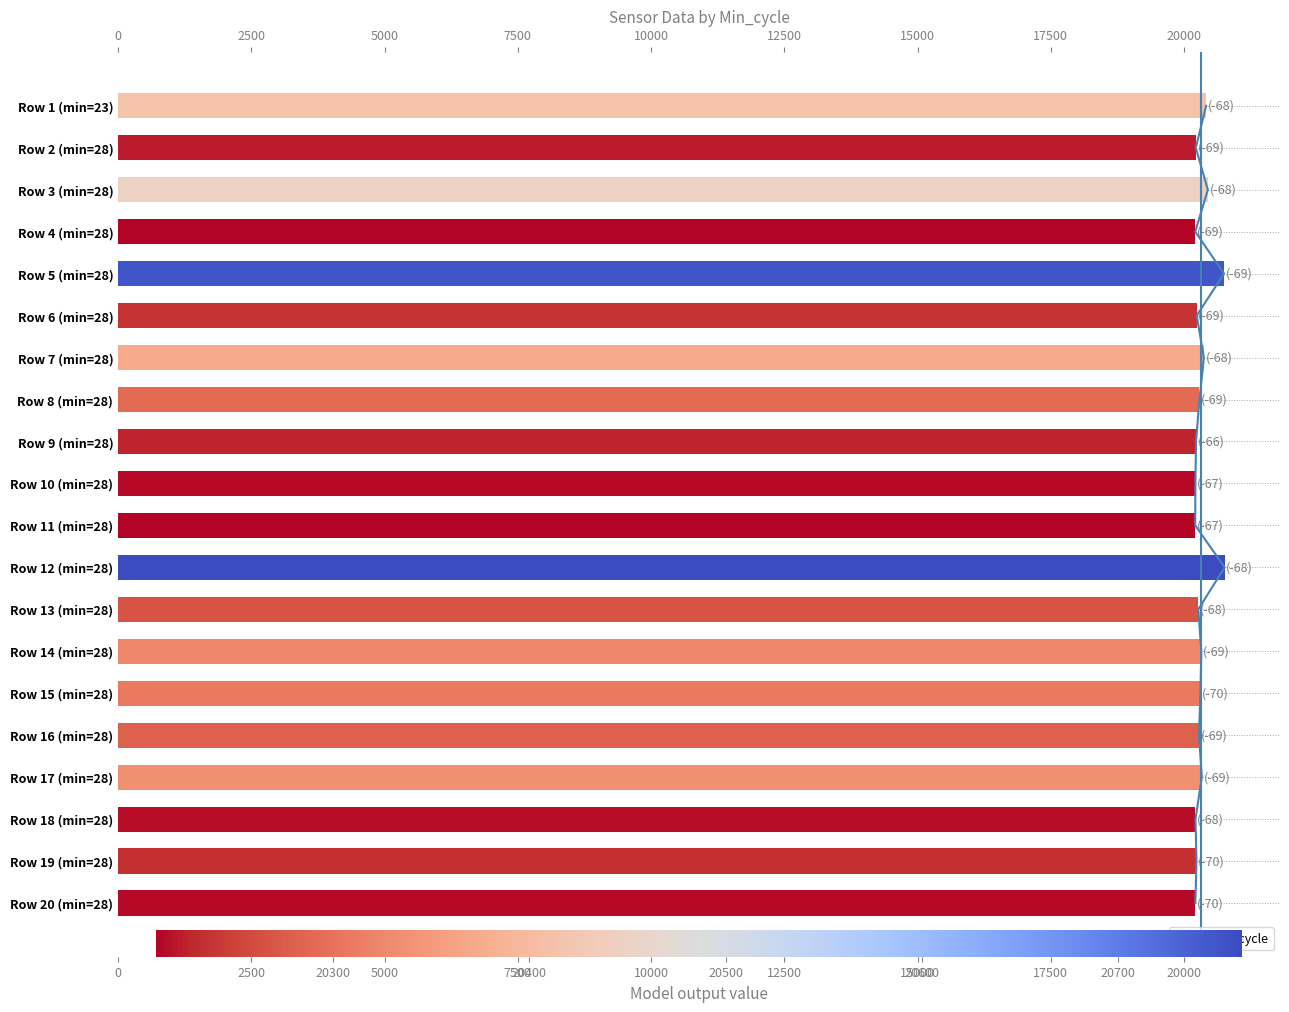

How many data points are above 20281?

9